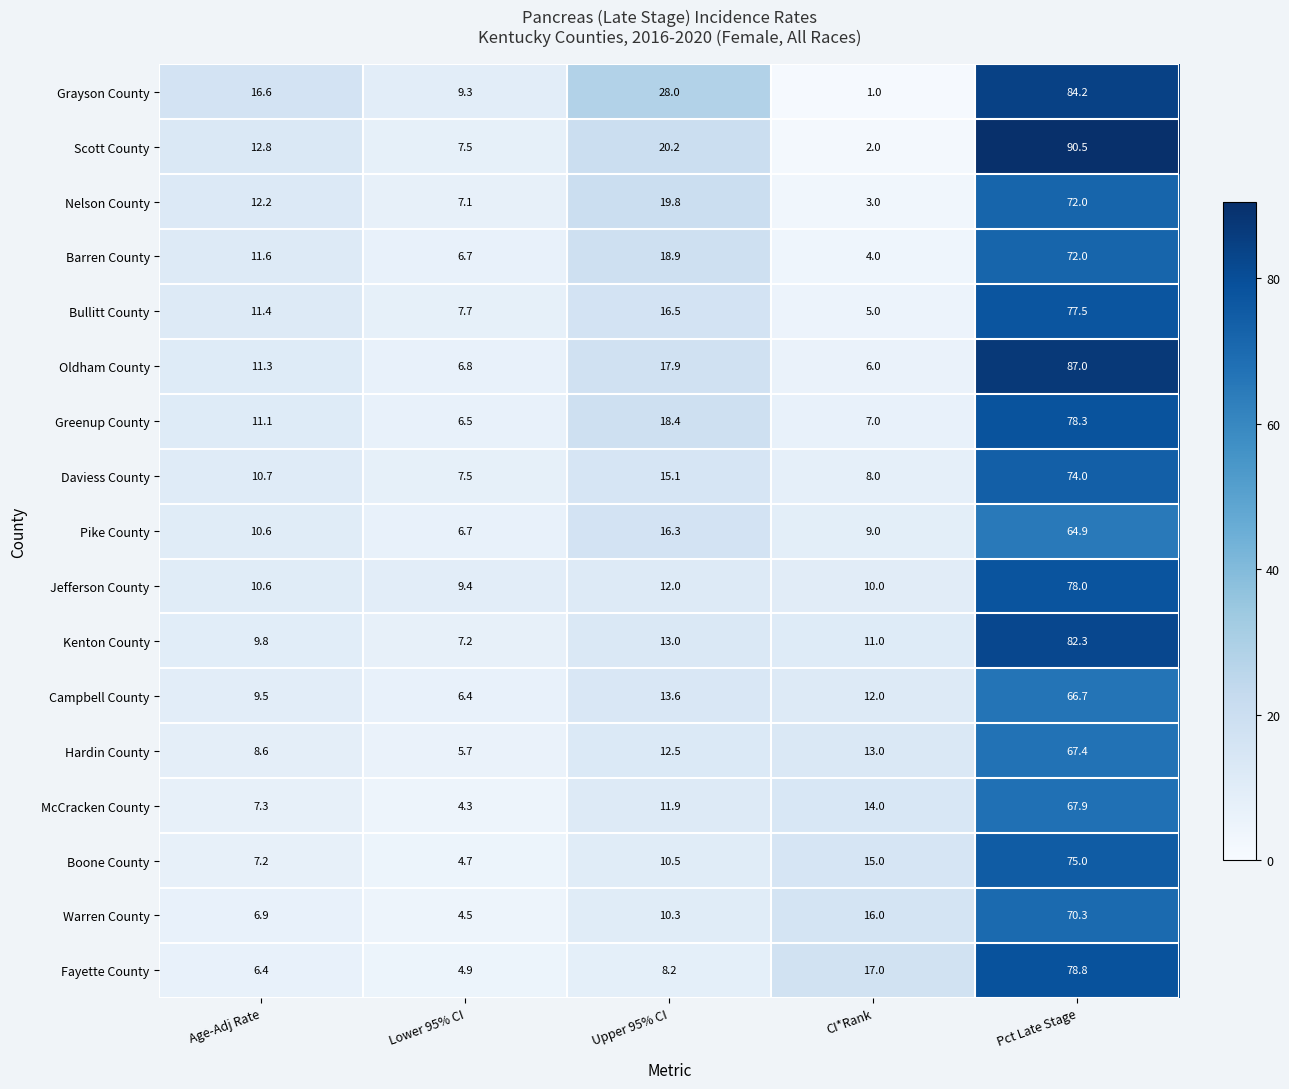

Which series has the widest spread of values?

Scott County